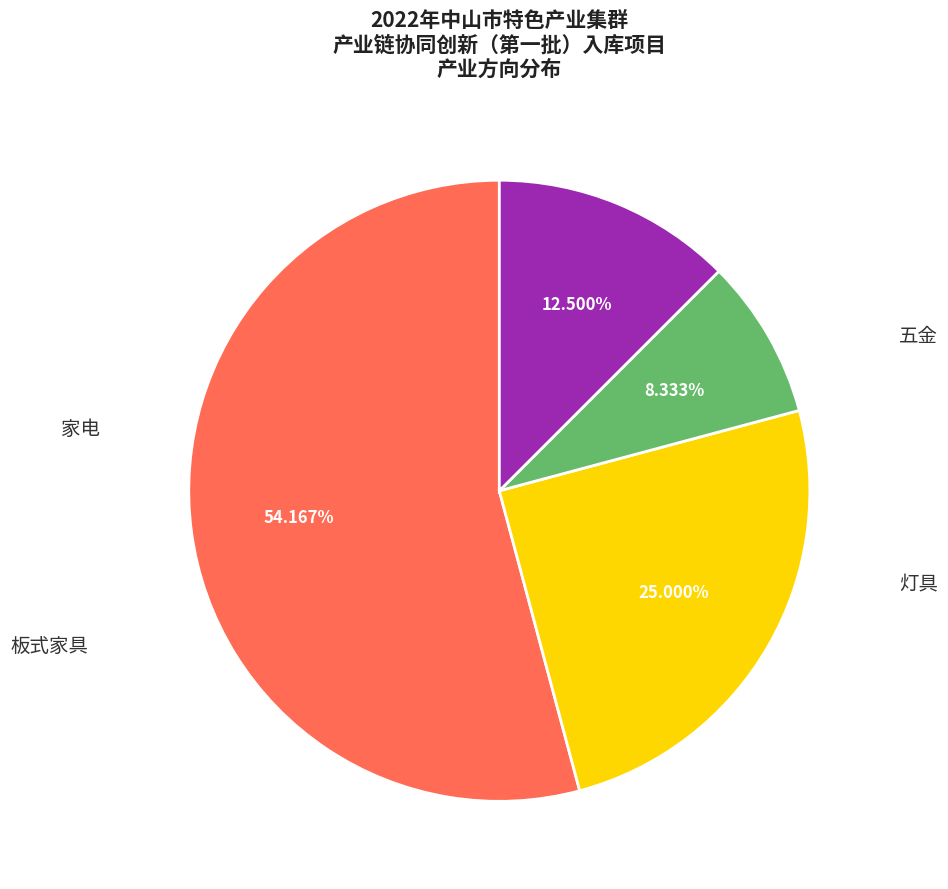

How many slices are in this pie chart?

4